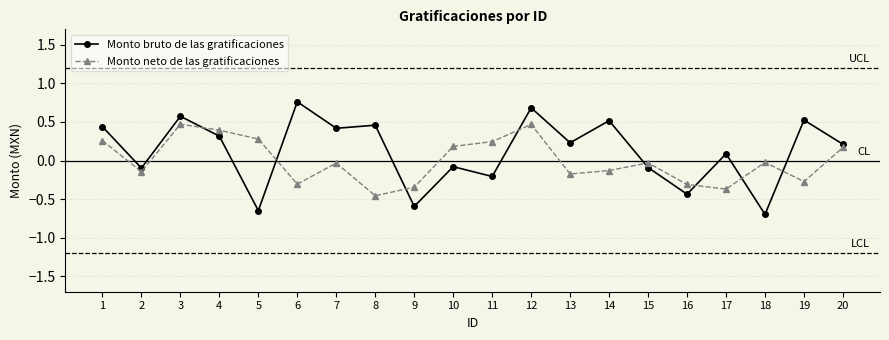

What is the smallest value displayed?

-0.7